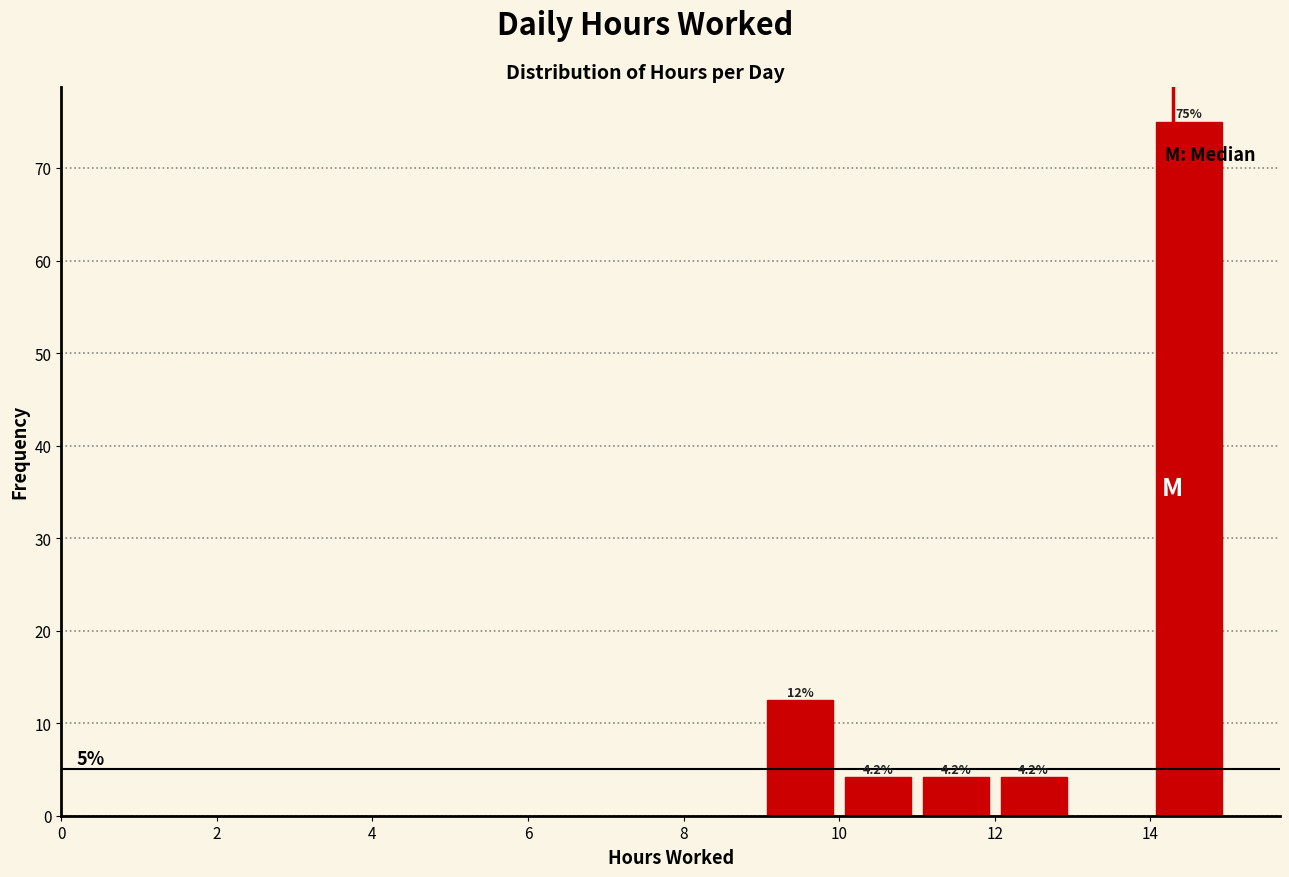

Which range on the x-axis has the tallest bar?

14 to 15